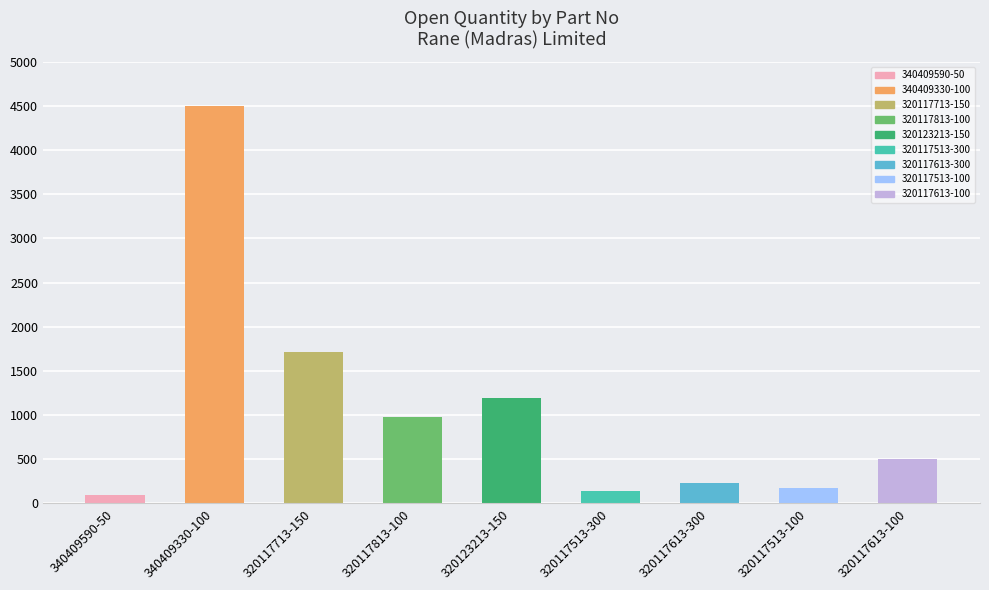

Where is the data nearest to the value 2296?

320117713-150